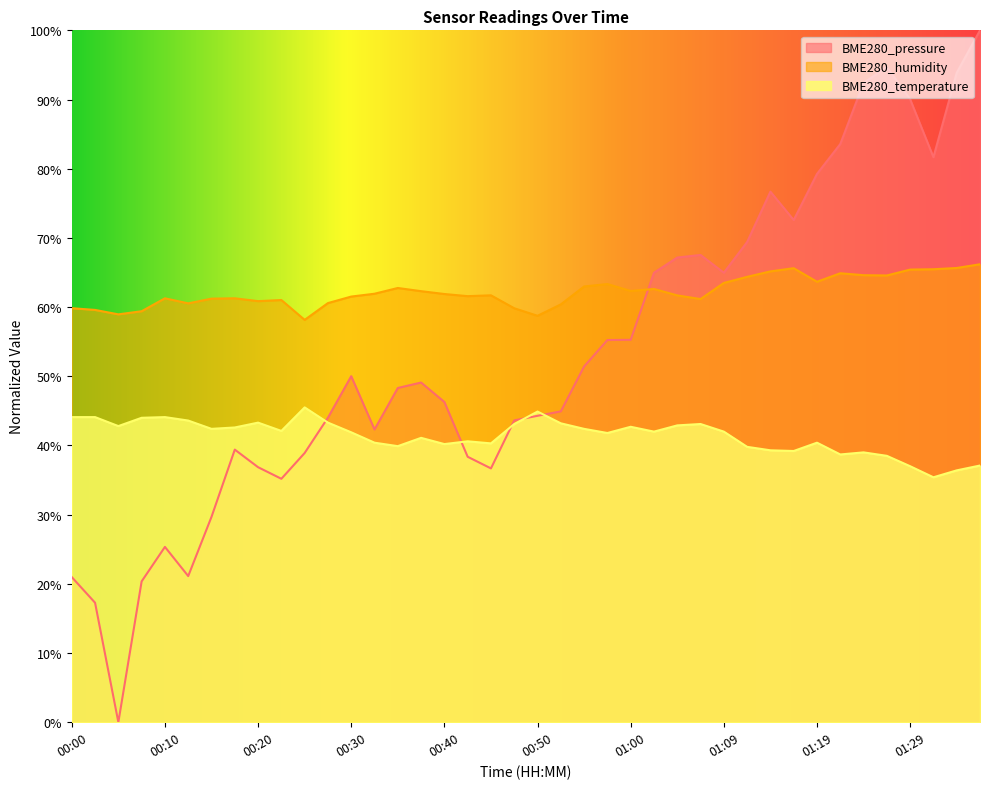

Reading right to left, extract all data points from this chart.

BME280_pressure: 01:36=100.0	01:34=93.9	01:31=81.7	01:29=90.0	01:26=94.7	01:24=92.4	01:21=83.6	01:19=79.2	01:17=72.6	01:14=76.7	01:12=69.4	01:09=65.0	01:07=67.5	01:04=67.2	01:02=65.0	01:00=55.3	00:57=55.2	00:55=51.4	00:52=44.9	00:50=44.3	00:47=43.6	00:45=36.7	00:42=38.4	00:40=46.3	00:37=49.1	00:35=48.3	00:32=42.3	00:30=50.0	00:27=44.0	00:25=38.9	00:22=35.2	00:20=36.9	00:17=39.4	00:15=29.7	00:12=21.1	00:10=25.3	00:07=20.4	00:05=0.0	00:02=17.3	00:00=21.0
BME280_humidity: 01:36=66.2	01:34=65.7	01:31=65.5	01:29=65.4	01:26=64.6	01:24=64.6	01:21=64.9	01:19=63.7	01:17=65.6	01:14=65.2	01:12=64.4	01:09=63.5	01:07=61.2	01:04=61.7	01:02=62.6	01:00=62.3	00:57=63.3	00:55=63.0	00:52=60.4	00:50=58.7	00:47=59.8	00:45=61.7	00:42=61.6	00:40=61.9	00:37=62.3	00:35=62.8	00:32=61.9	00:30=61.5	00:27=60.6	00:25=58.1	00:22=61.0	00:20=60.9	00:17=61.3	00:15=61.2	00:12=60.5	00:10=61.3	00:07=59.4	00:05=59.0	00:02=59.6	00:00=59.8
BME280_temperature: 01:36=37.1	01:34=36.4	01:31=35.4	01:29=37.0	01:26=38.5	01:24=39.0	01:21=38.7	01:19=40.4	01:17=39.2	01:14=39.3	01:12=39.8	01:09=42.0	01:07=43.1	01:04=42.9	01:02=42.0	01:00=42.7	00:57=41.8	00:55=42.4	00:52=43.2	00:50=44.9	00:47=43.1	00:45=40.3	00:42=40.6	00:40=40.2	00:37=41.1	00:35=39.9	00:32=40.4	00:30=41.9	00:27=43.3	00:25=45.5	00:22=42.1	00:20=43.3	00:17=42.6	00:15=42.4	00:12=43.6	00:10=44.1	00:07=44.0	00:05=42.8	00:02=44.1	00:00=44.1